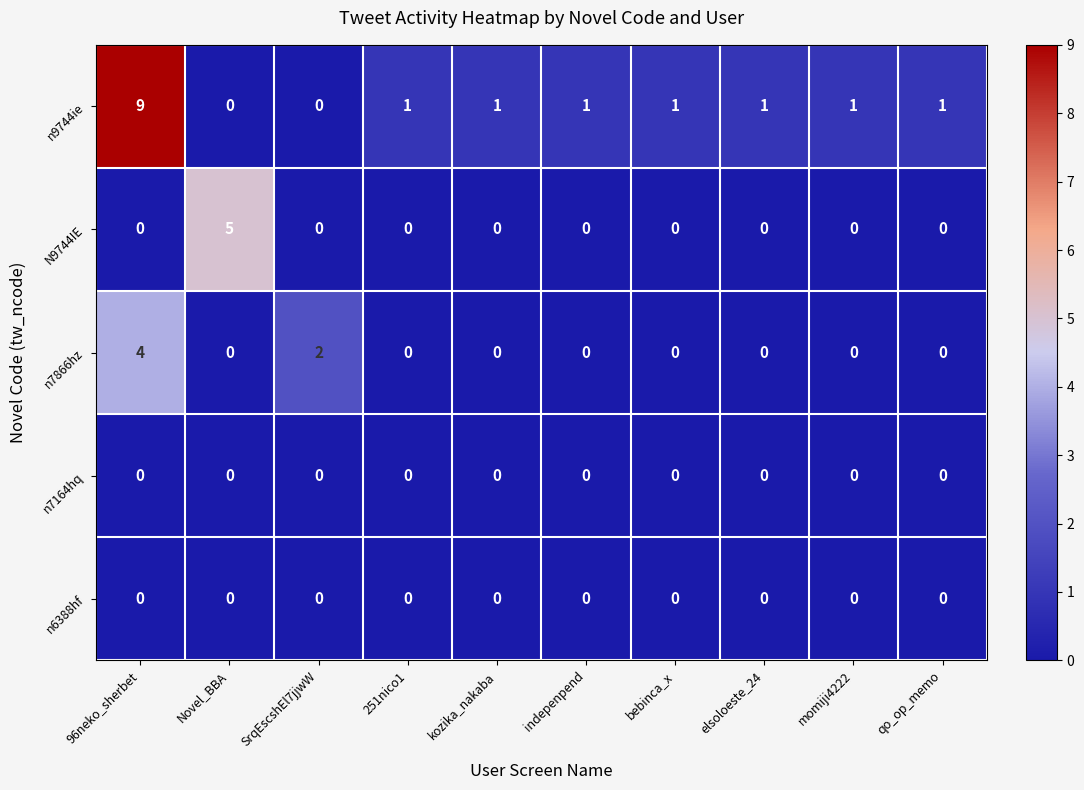

Between Novel_BBA and indepenpend, which series saw the biggest shift?

N9744IE